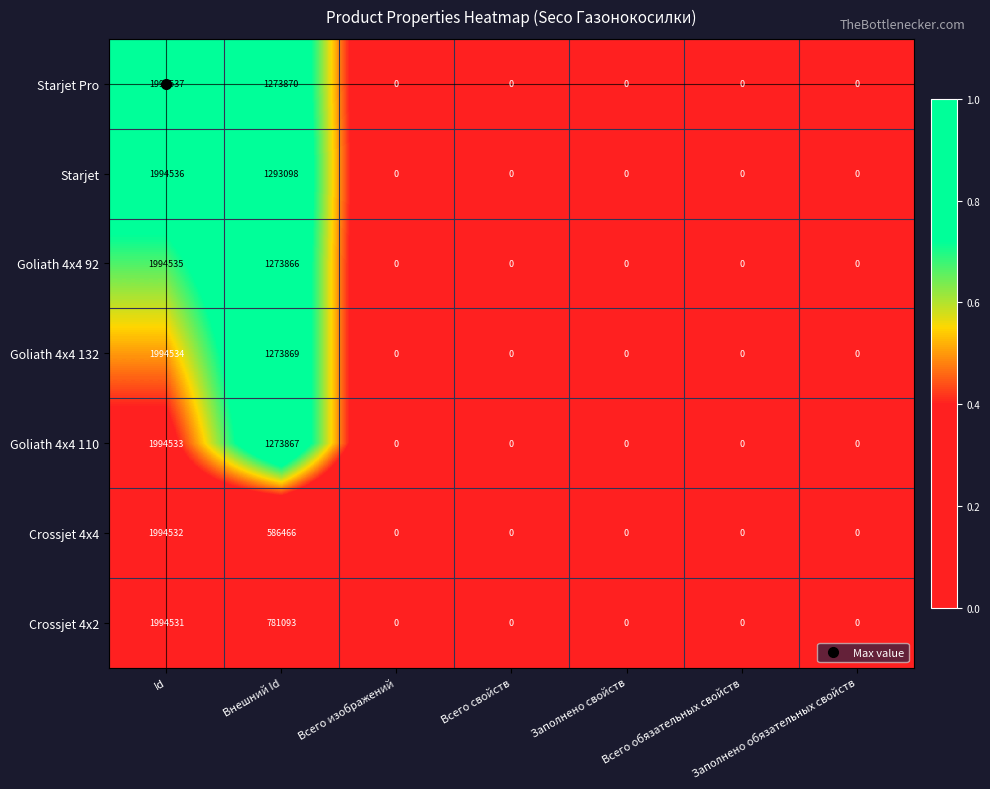

Which series has the largest total across all categories?

Starjet